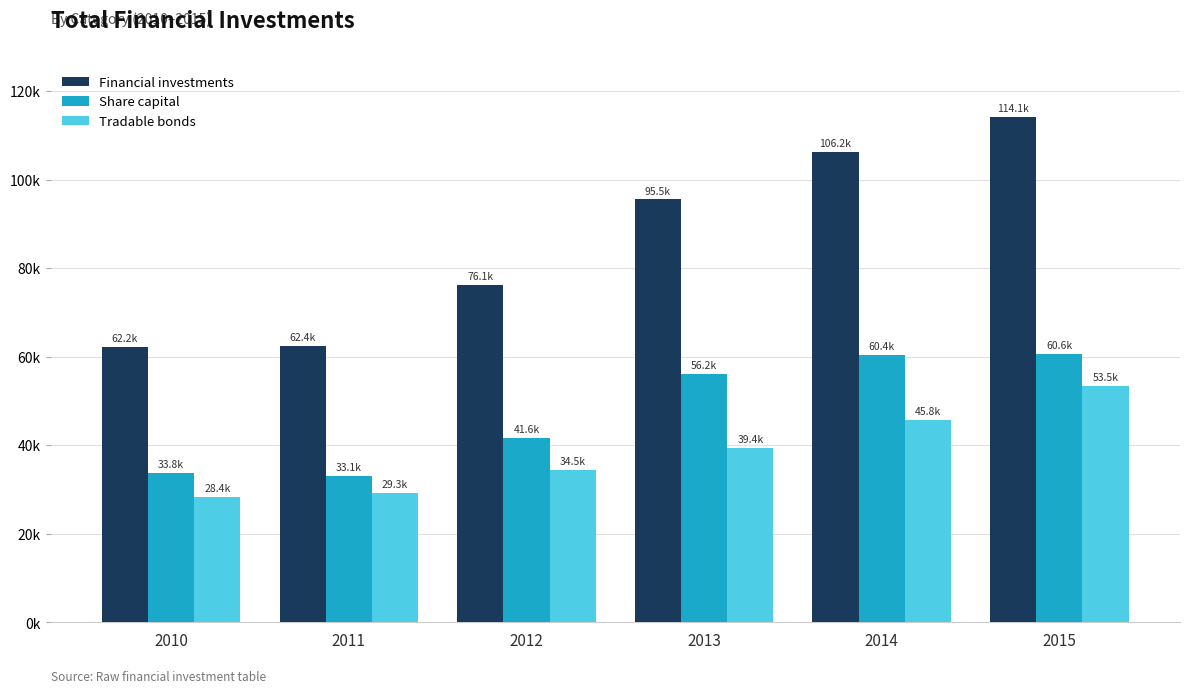

Is the value of Share capital at 2011 greater than the value of Financial investments at 2015?

No